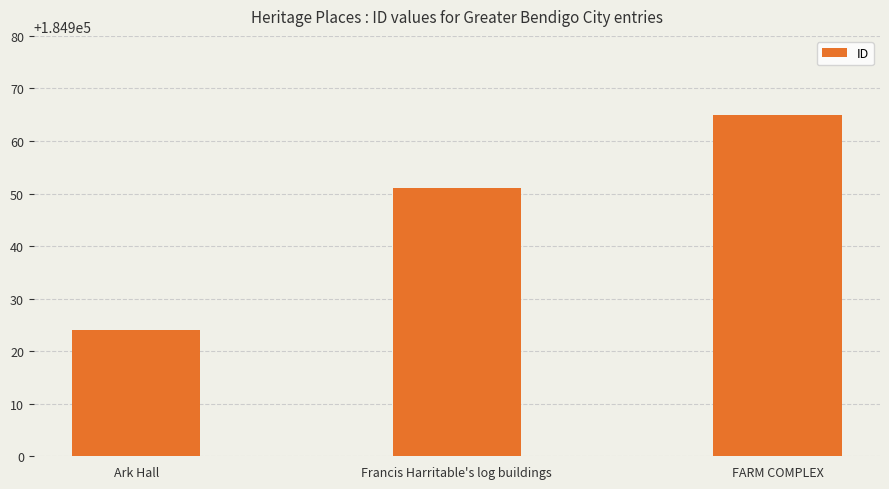

What is the difference between the values at Ark Hall and Francis Harritable's log buildings?

27